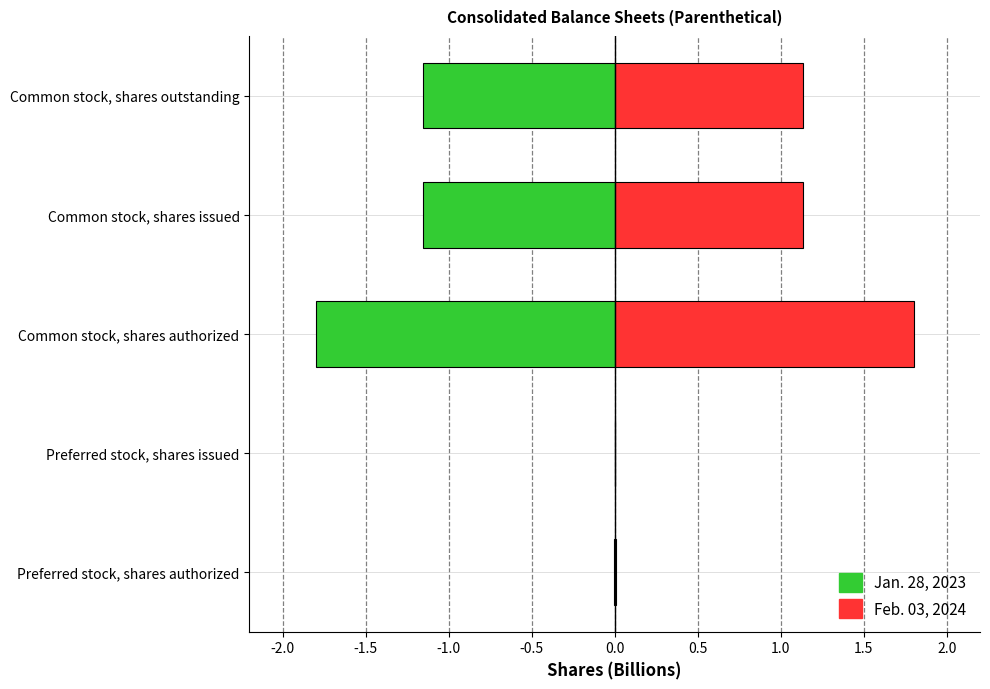

List the series in order of their overall mean, highest first.

Feb. 03, 2024, Jan. 28, 2023